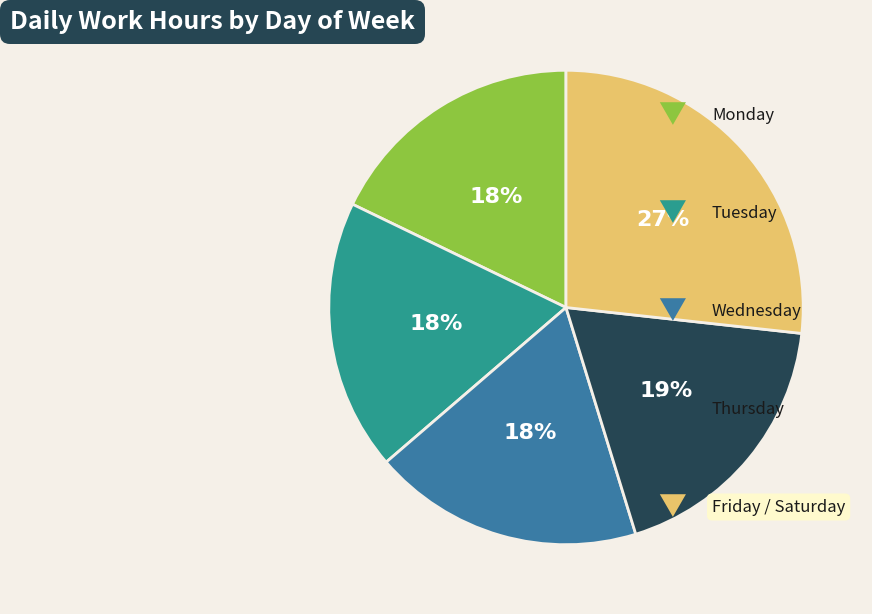

Count the number of slices in the pie.

5